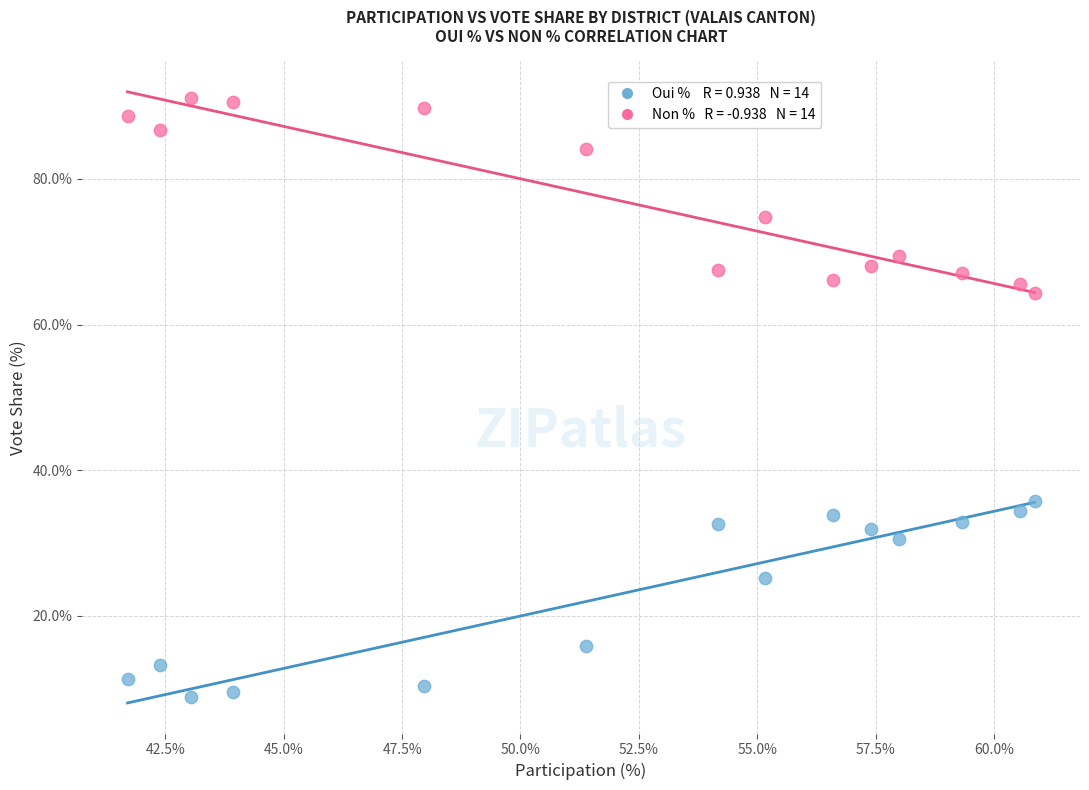

Across all data points, what is the range of Y values (max minus min)?

82.2